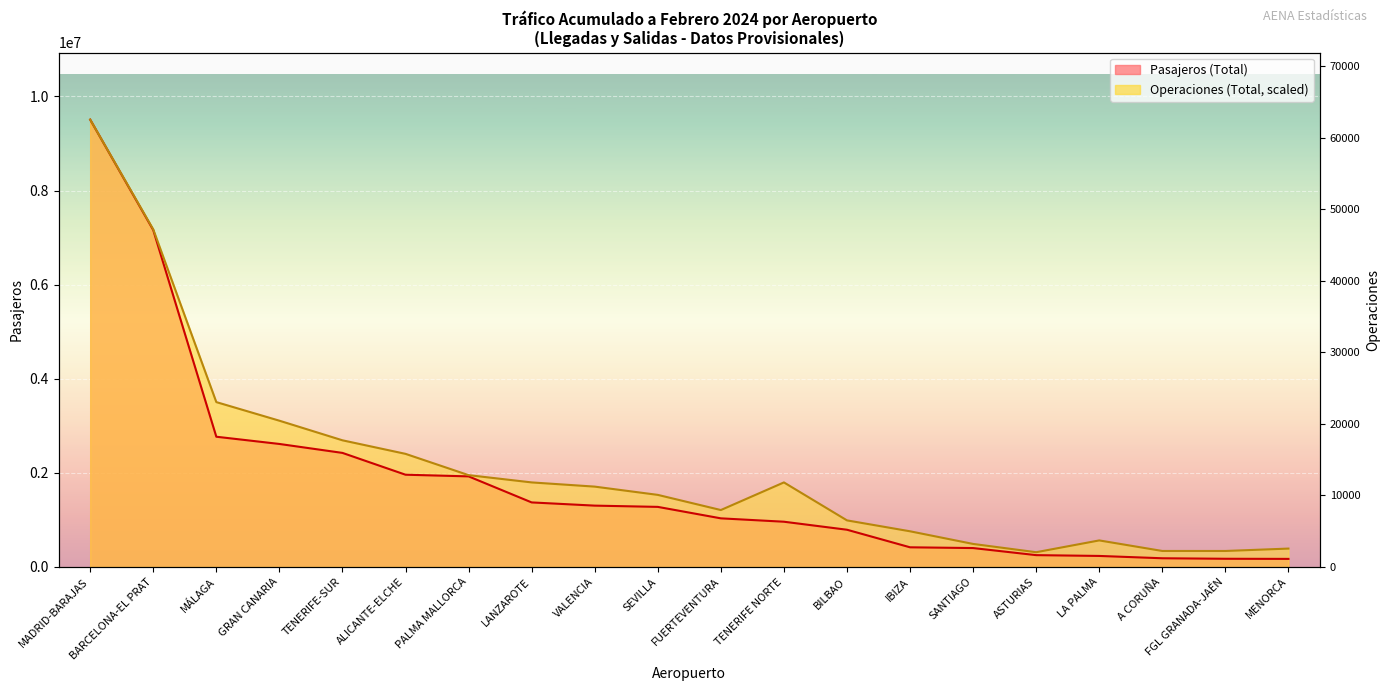

What is the difference between the second highest and second lowest values in the Pasajeros (Total) series?

6985559.0